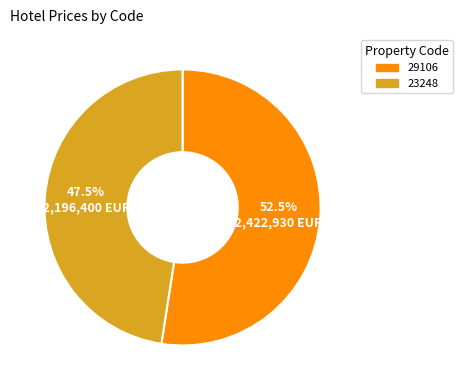

What is the smallest slice in the pie chart?

23248